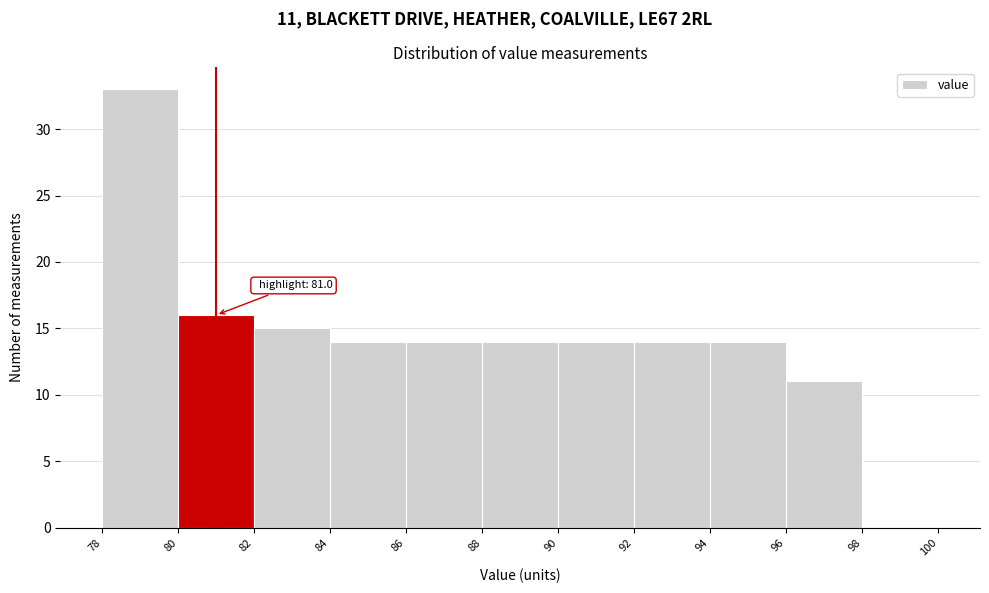

Over which range of the x-axis is the bar tallest?

78 to 80